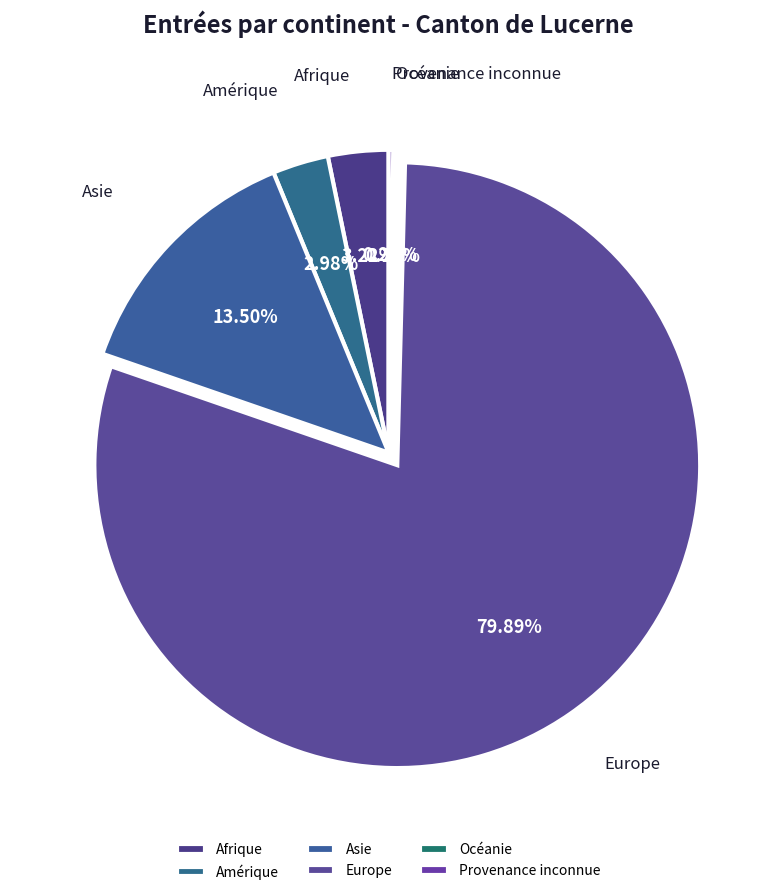

What is the largest slice in the pie chart?

Europe